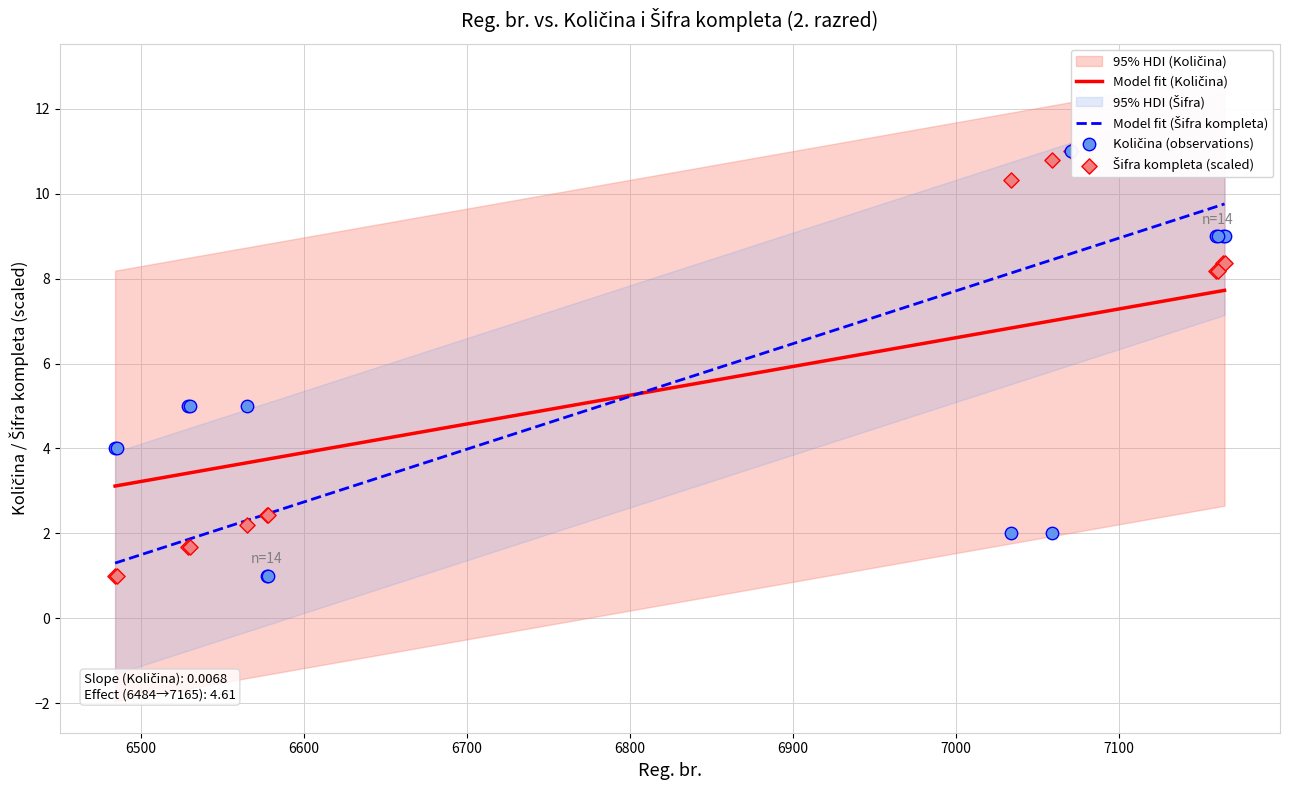

At how many categories does at least one series exceed 7?

7